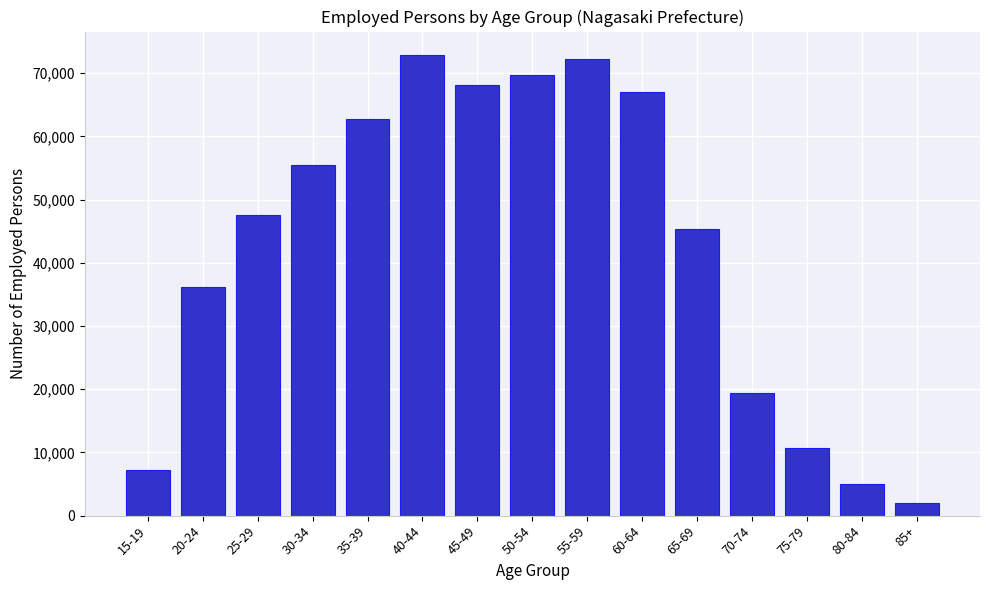

Reading left to right, what are all the values shown in this chart?

7270	36113	47612	55491	62782	72938	68086	69694	72198	67093	45300	19377	10730	5020	1947